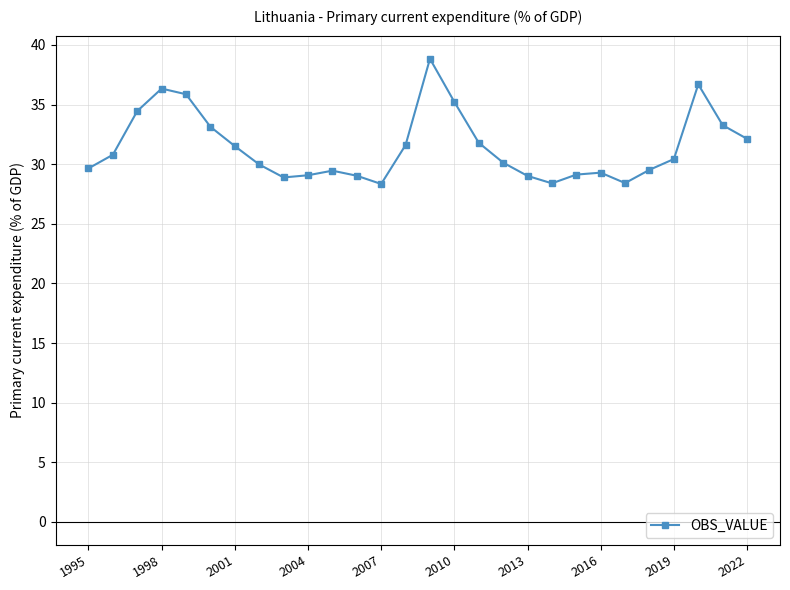

True or false: there are more than 2 points higher than both neighbors.

True